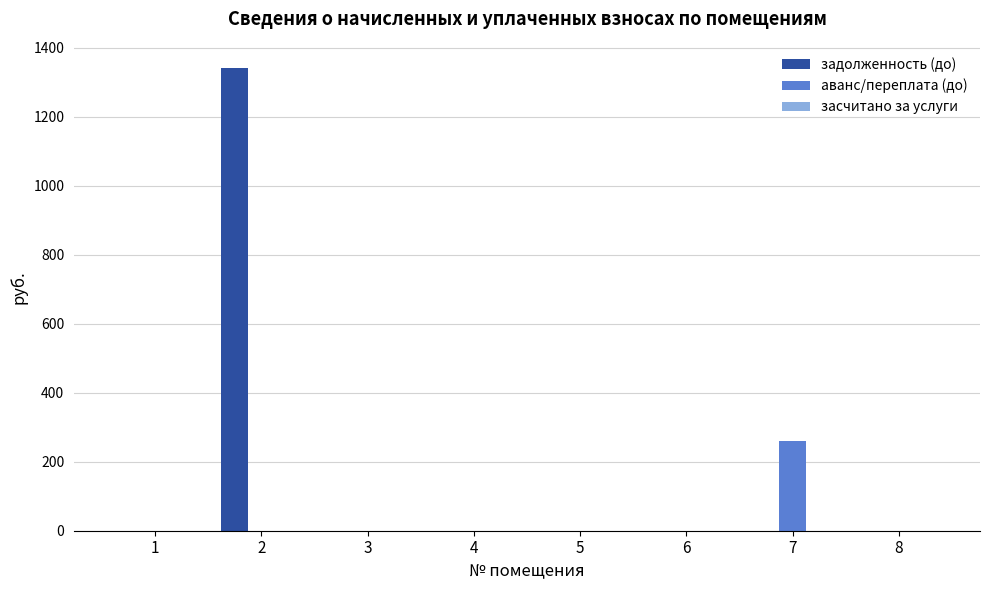

Which series has the widest spread of values?

задолженность (до)